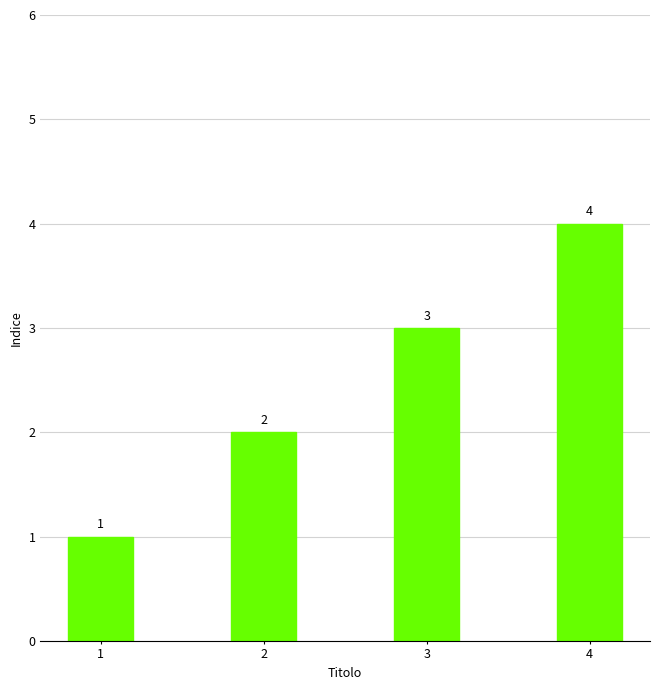

Which label corresponds to the smallest value in the chart?

1